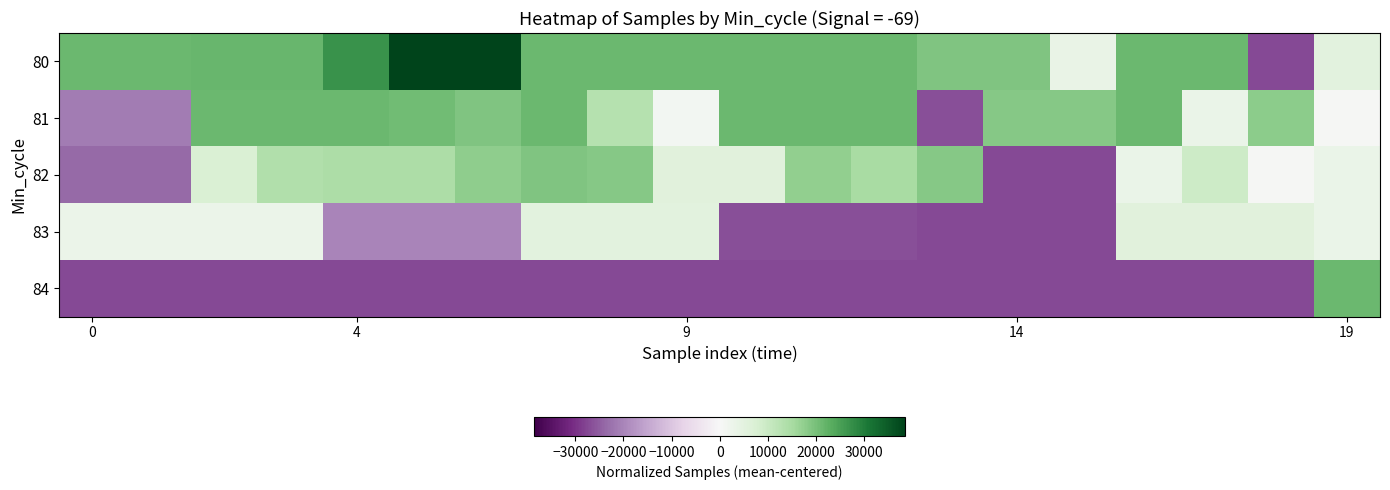

At which category does the chart reach its minimum across all series?

18